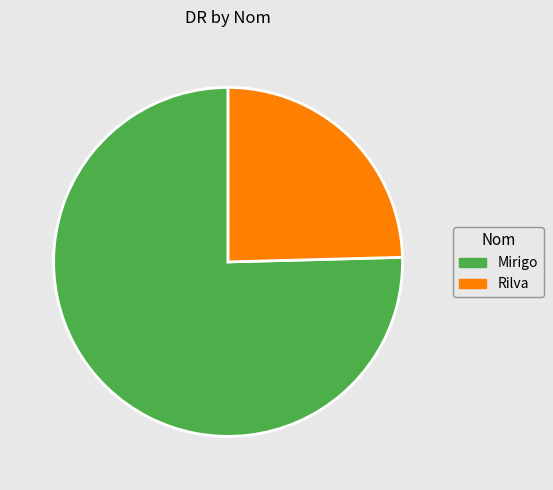

What is the smallest slice in the pie chart?

Rilva